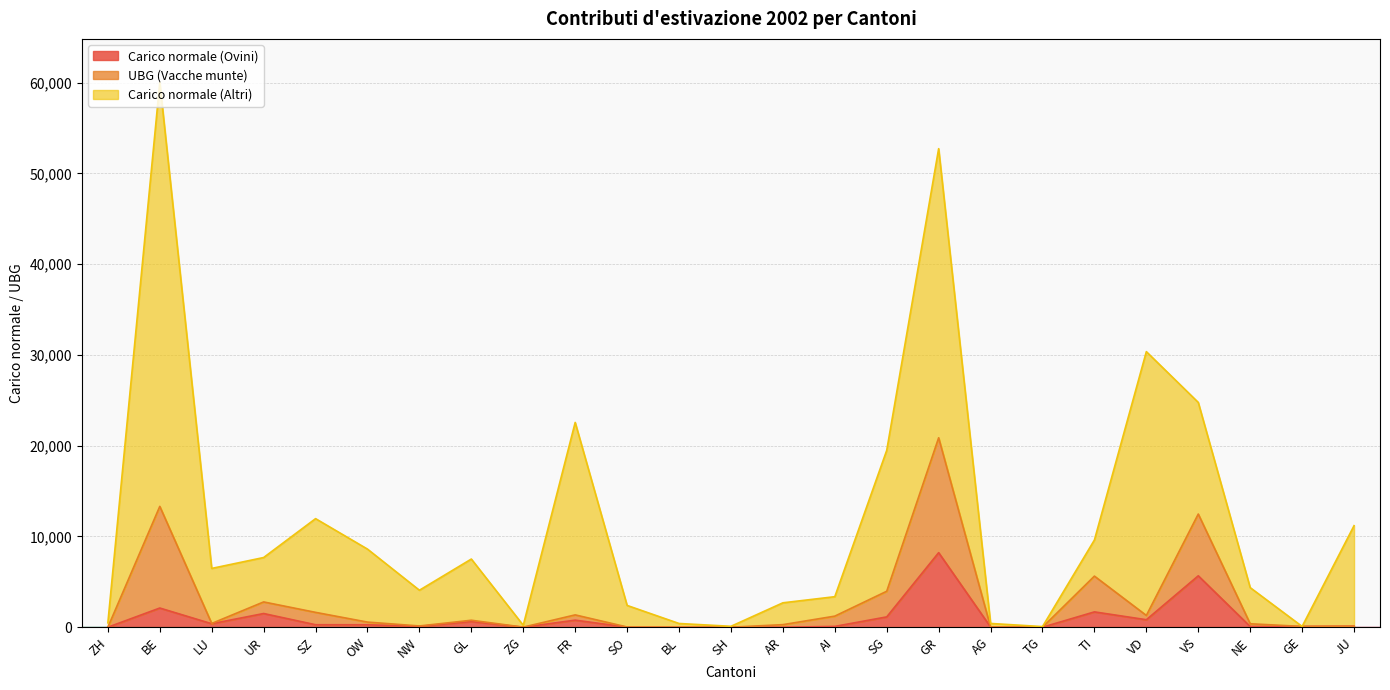

At which label does Carico normale (Ovini) reach its peak?

GR